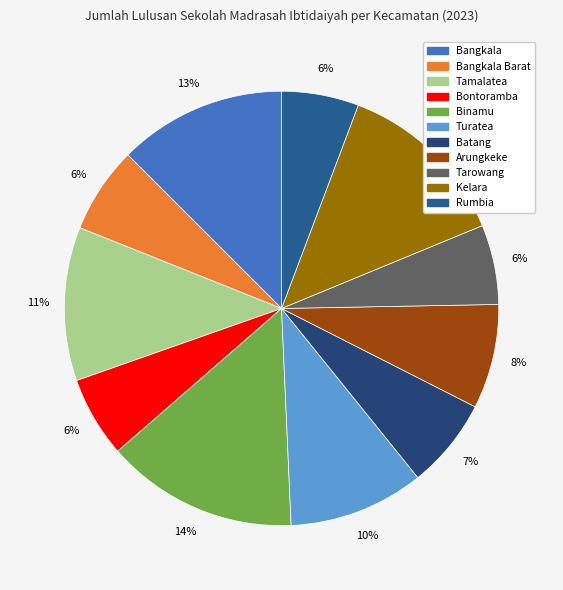

To the nearest percent, what is the average slice percentage?

9%